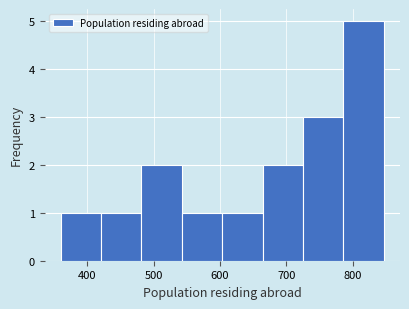

Reading left to right, transcribe this chart: for each bar, give the range it covers on the x-axis and its height. Neither the bar edges nor the heights are printed on the chart, so give them approximately, as read against the axes.

360 to 420: 1
420 to 480: 1
480 to 540: 2
540 to 600: 1
600 to 660: 1
660 to 730: 2
730 to 790: 3
790 to 850: 5